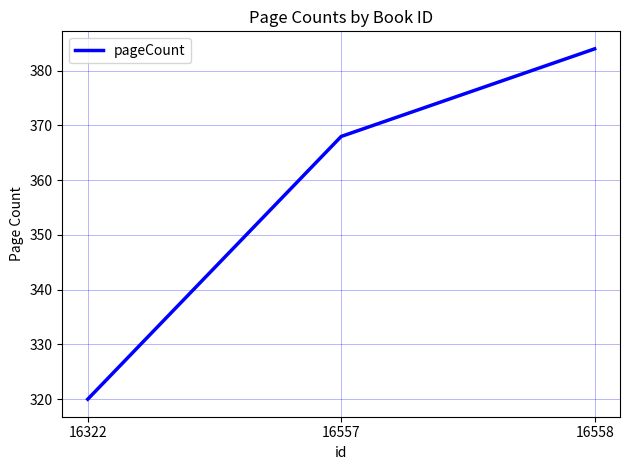

What is the minimum value shown in the chart?

320